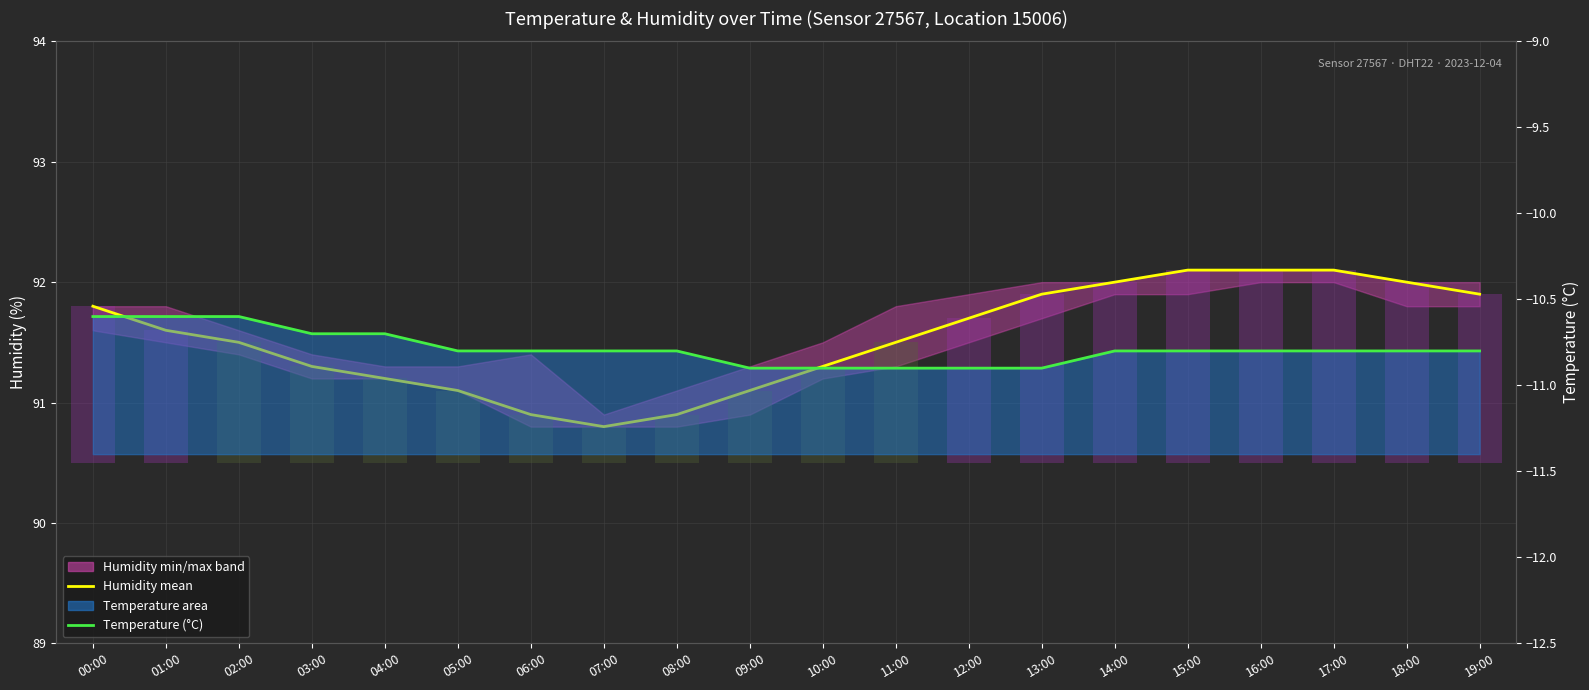

Is it true that Humidity mean equals 45.6 at 07:00?

False